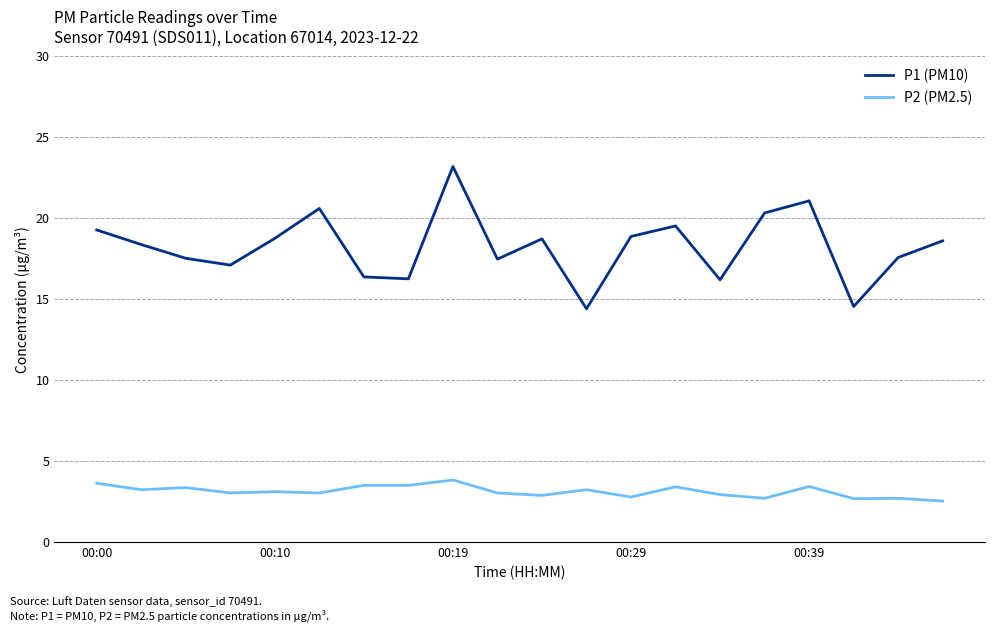

True or false: P1 (PM10) and P2 (PM2.5) intersect in this chart.

False